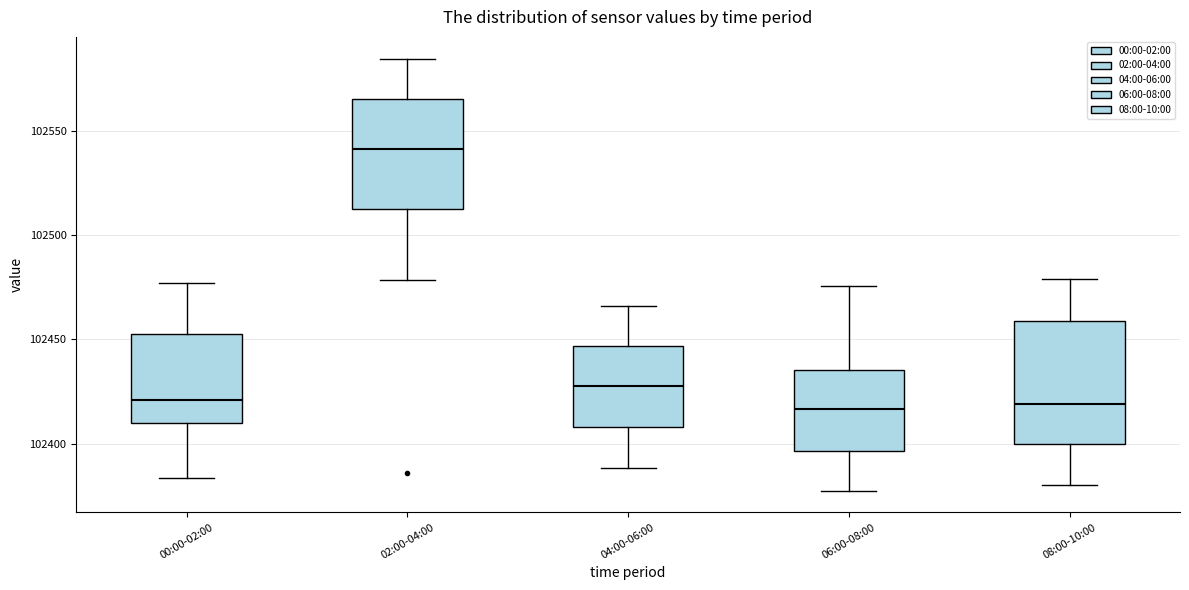

Where is the lower edge of the box for 02:00-04:00 on the y-axis? The values are not printed on the chart, so give them approximately, as read against the axis.

102515